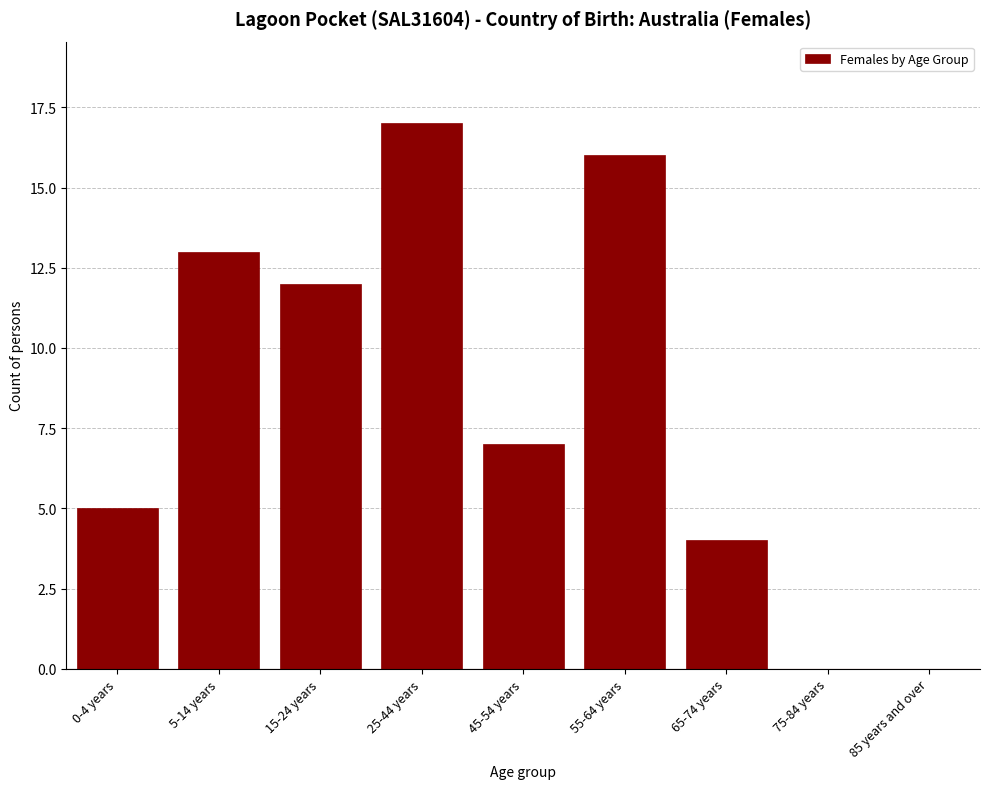

Reading left to right, what are all the values shown in this chart?

0-4 years=5	5-14 years=13	15-24 years=12	25-44 years=17	45-54 years=7	55-64 years=16	65-74 years=4	75-84 years=0	85 years and over=0